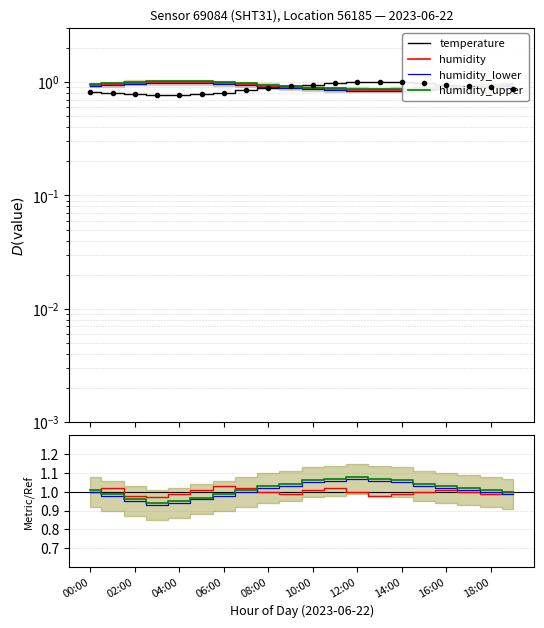

Which series has the widest spread of values?

humidity_lower